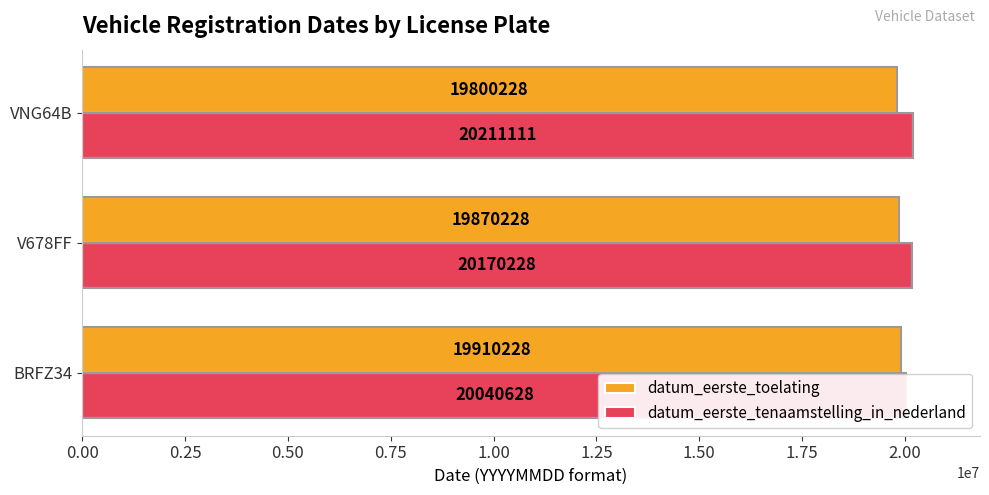

What is the value of the datum_eerste_toelating bar at the 1st from the left?

19910228